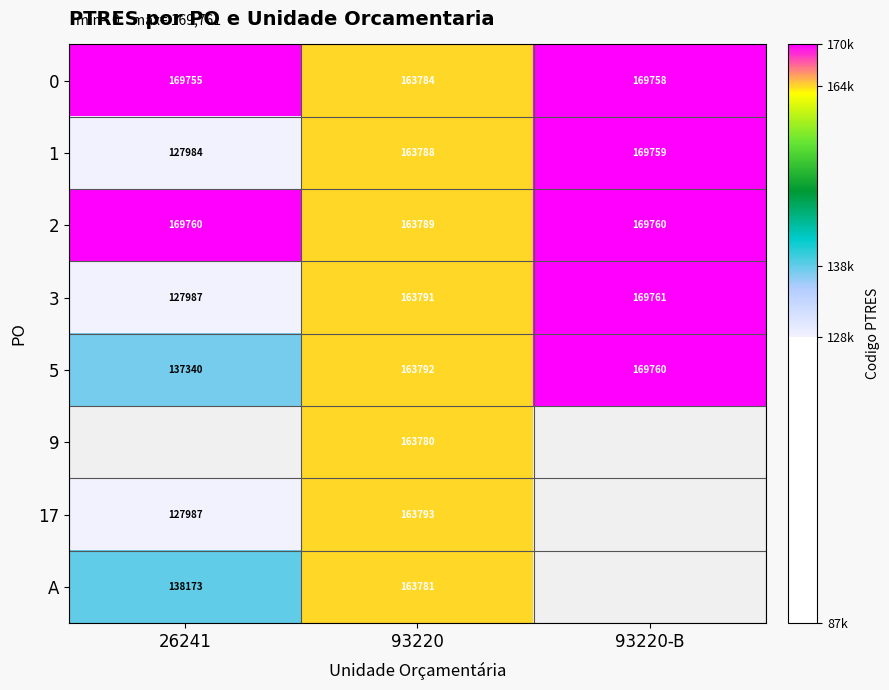

How many data points in 5 are less than 163792?

1